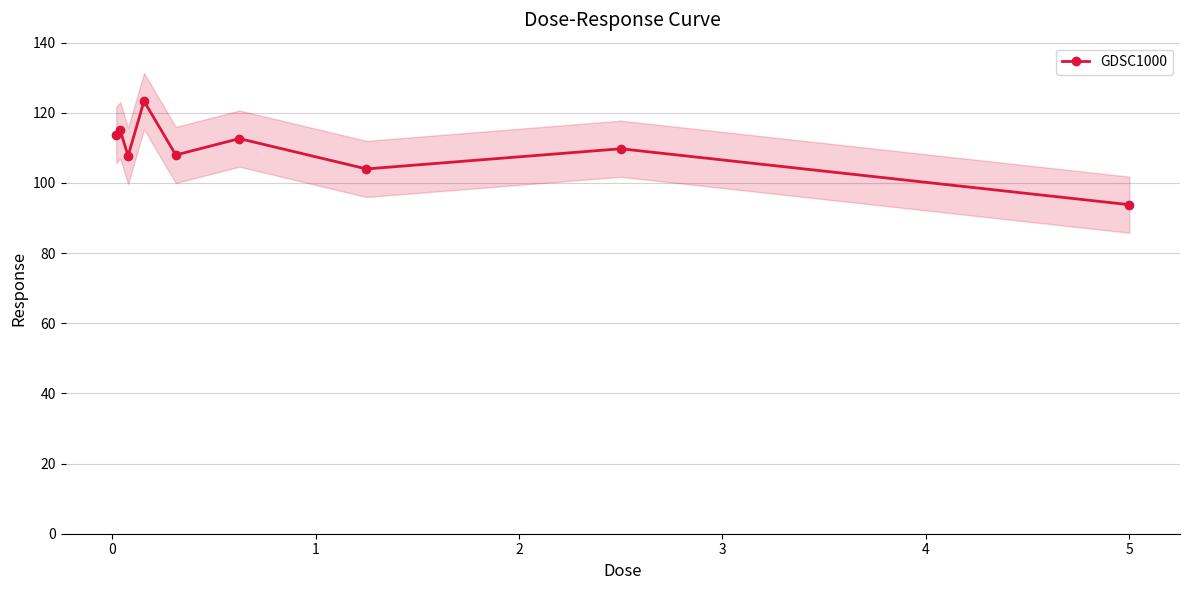

True or false: GDSC1000 has more than 2 points higher than both neighbors.

True